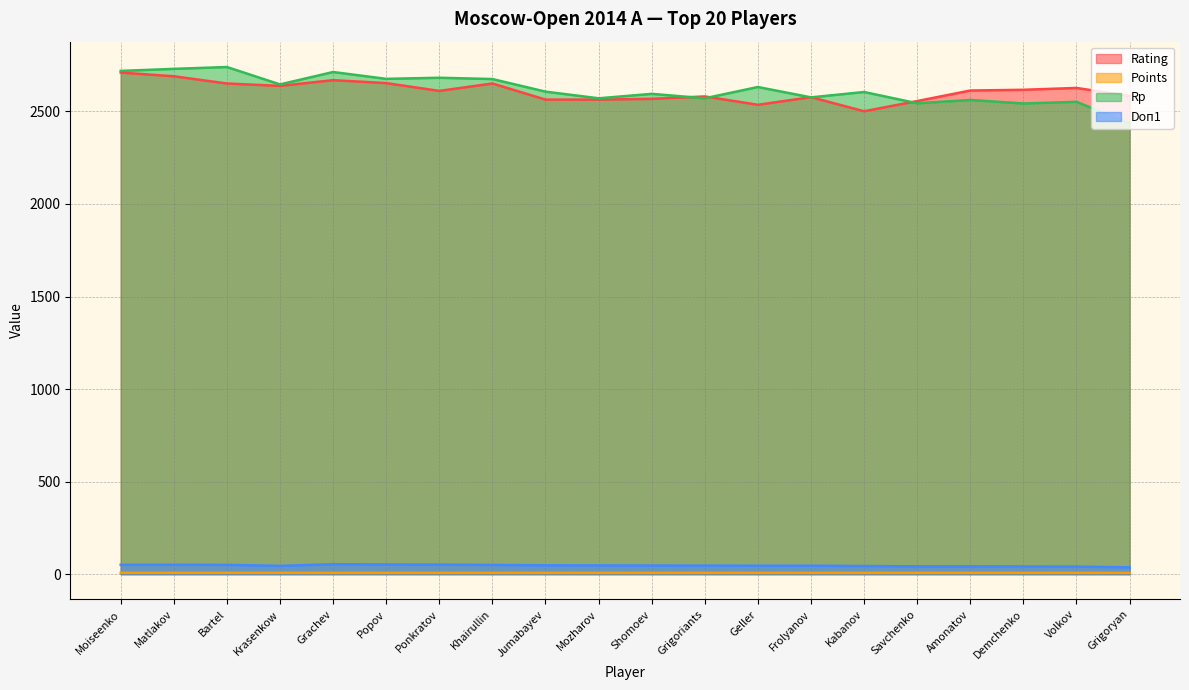

What is the value of the Rating point at the 12th from the left?

2581.0